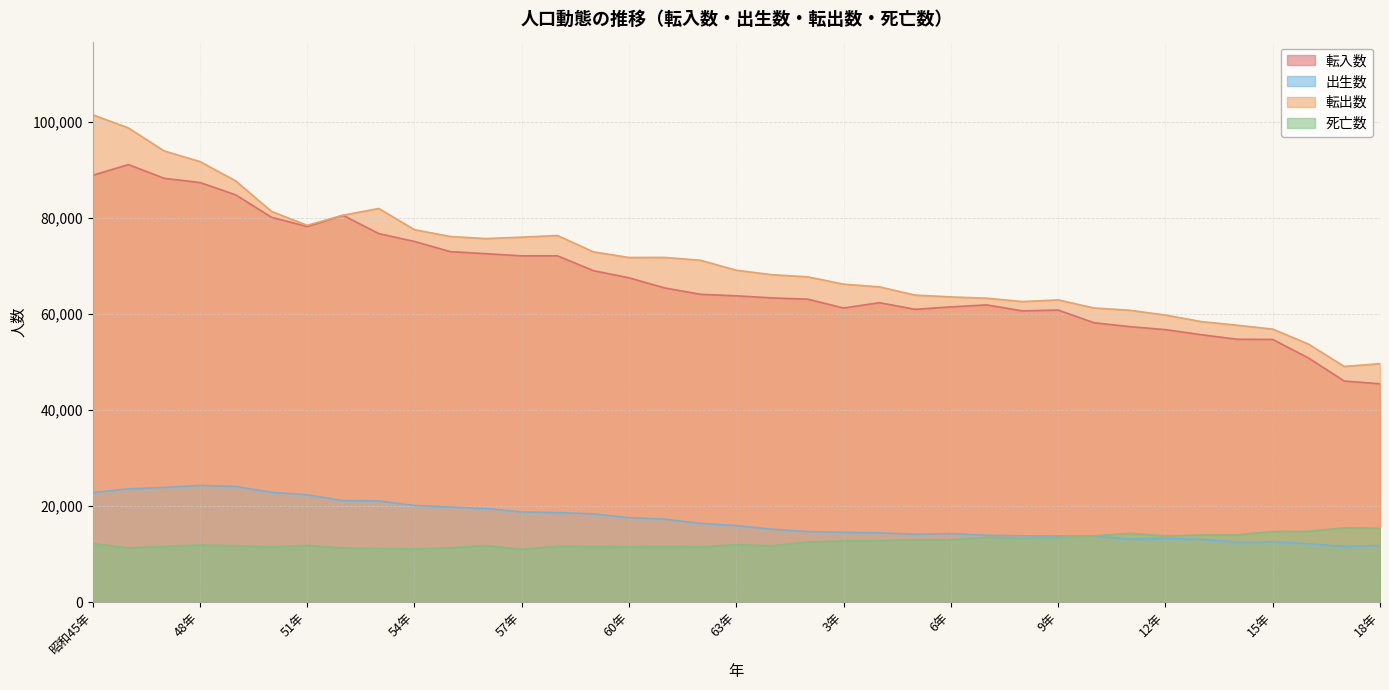

What is the label of the 23rd point from the left?

4年